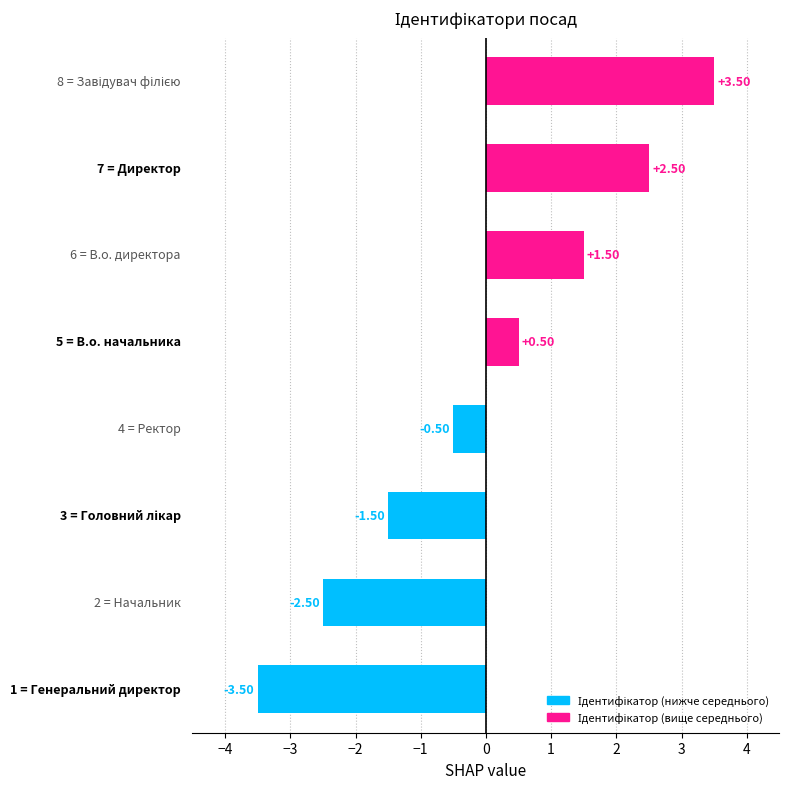

What is the difference between the second highest and minimum values?

6.0